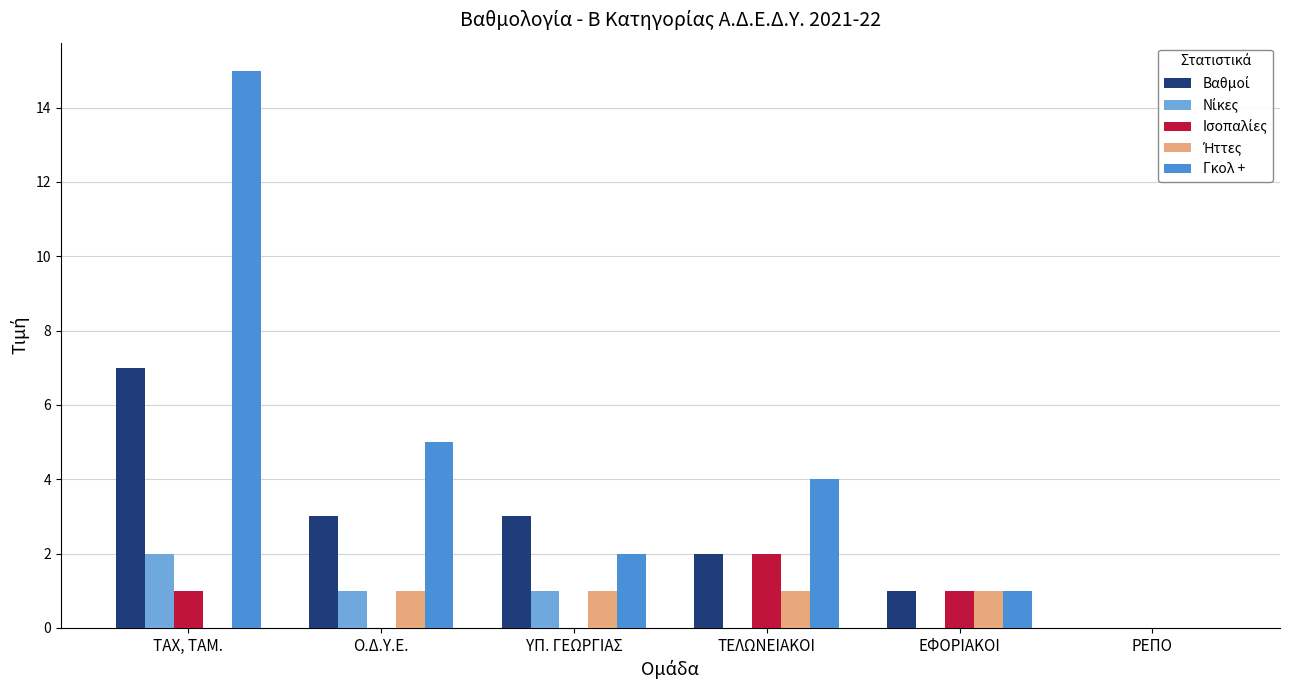

What is the total value across all series at ΥΠ. ΓΕΩΡΓΙΑΣ?

7